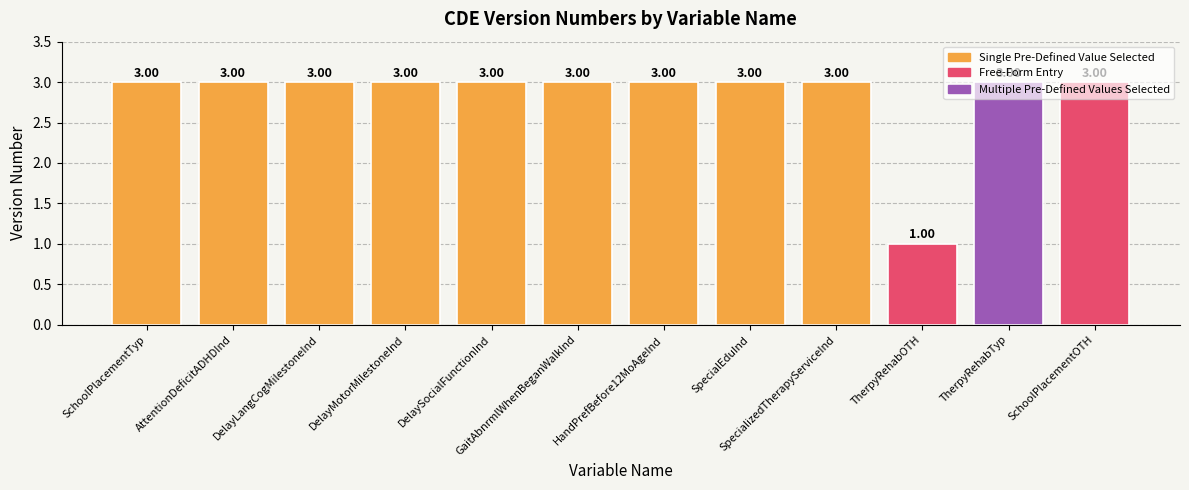

What position from the left is SchoolPlacementOTH?

12